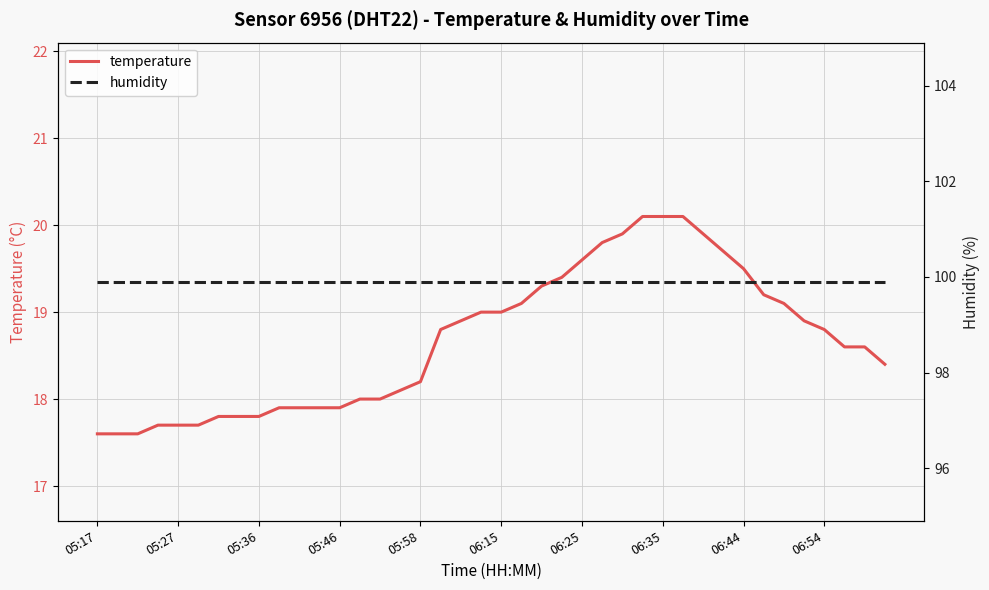

What is the minimum value for temperature?

17.6